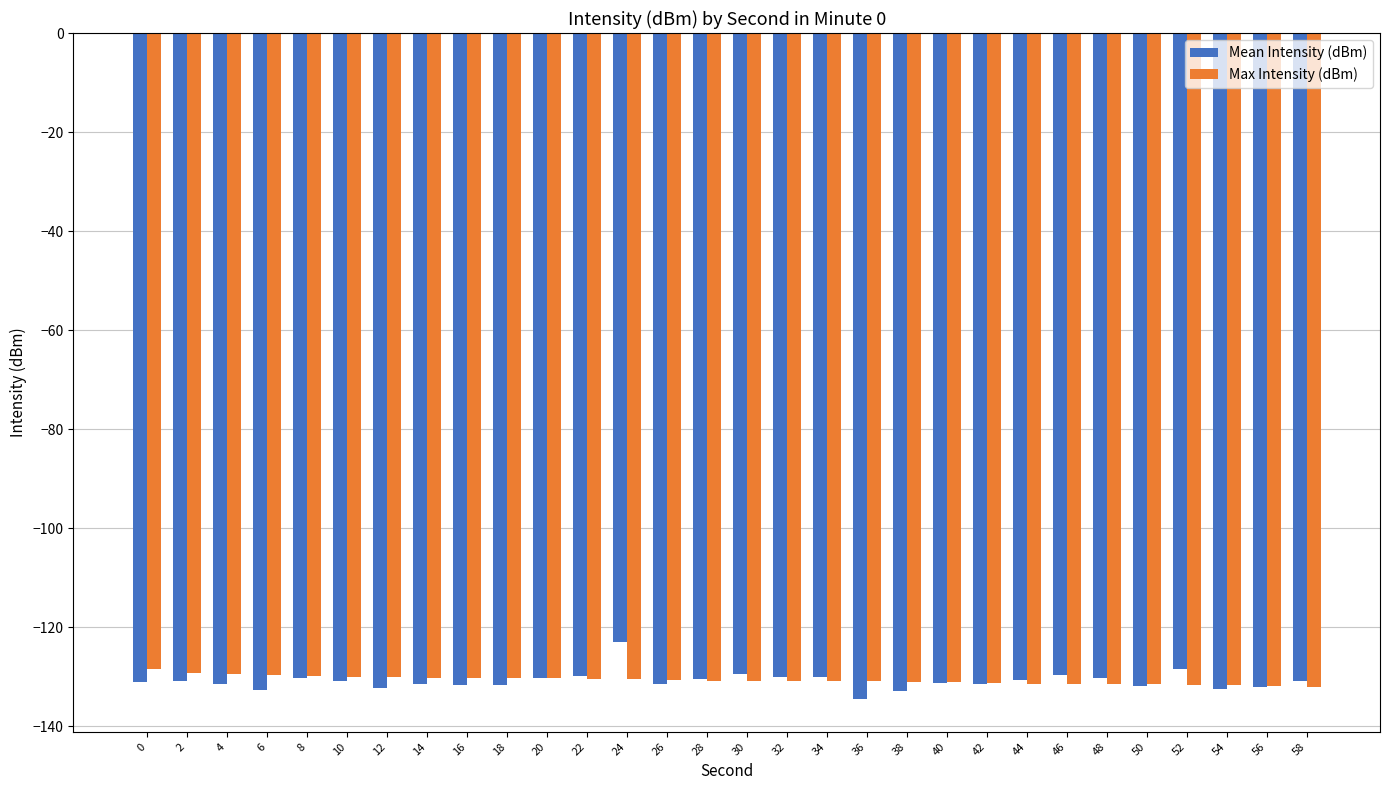

At 24, list the series in order from largest to smallest.

Mean Intensity (dBm), Max Intensity (dBm)